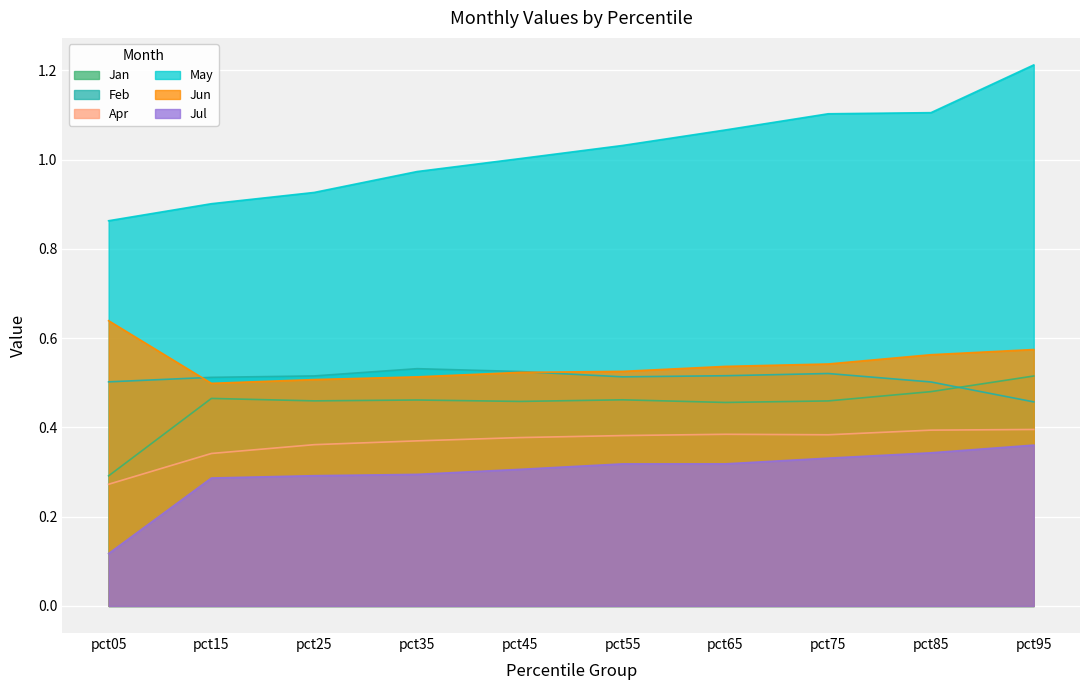

Is the value of Feb at pct95 greater than the value of Jul at pct15?

Yes